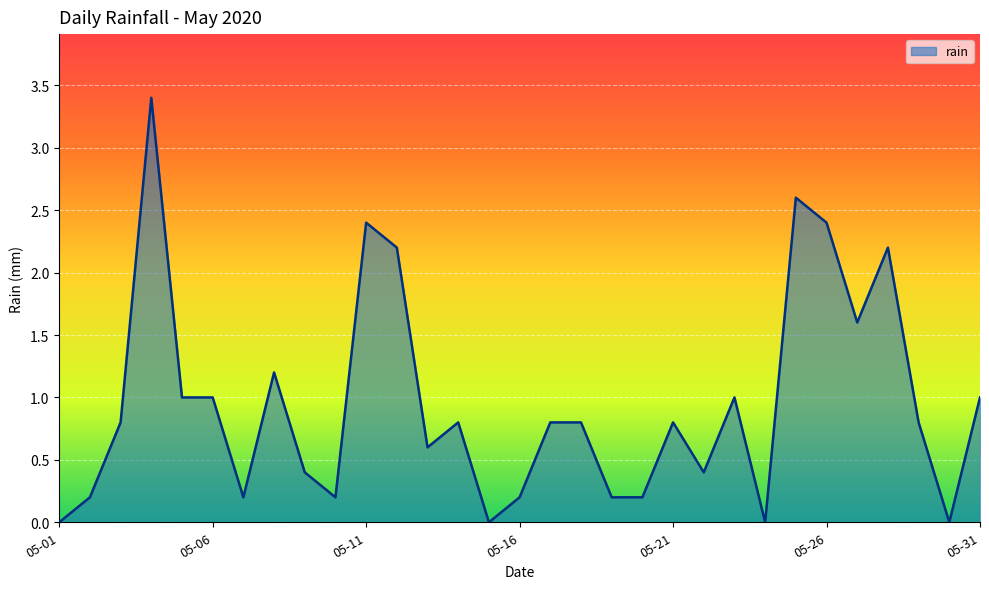

What is the greatest value displayed?

3.4